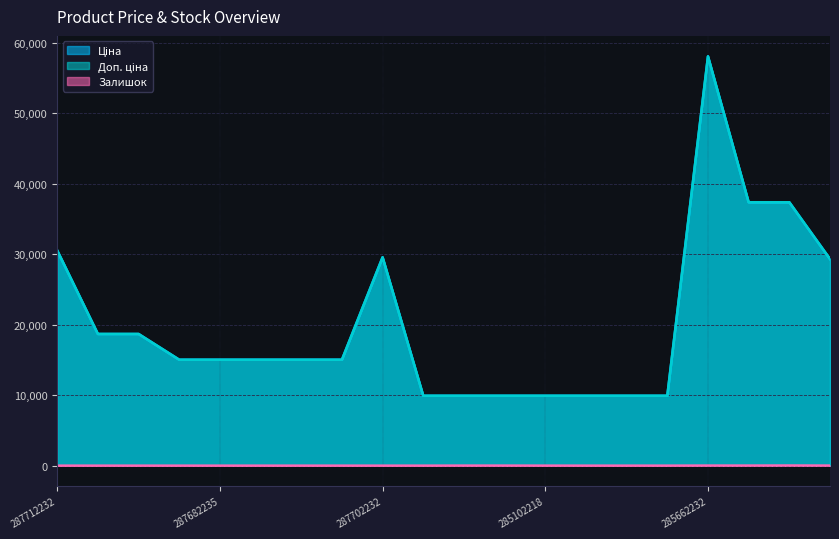

Between 287682231 and 285652231, which series saw the biggest shift?

Ціна